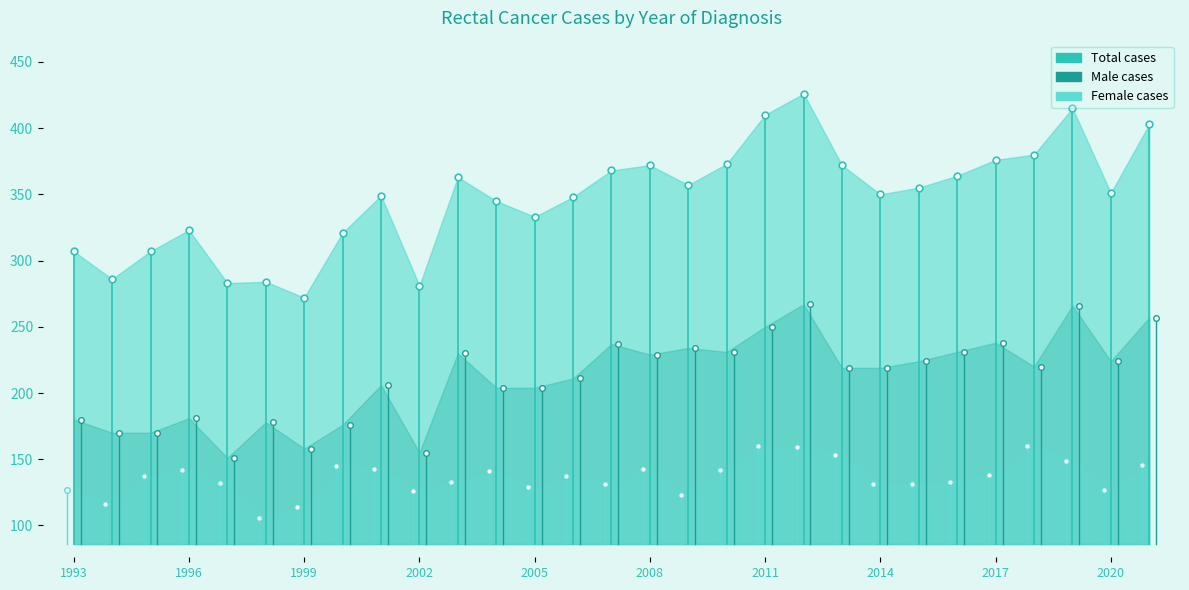

How many lines are shown in the chart?

3